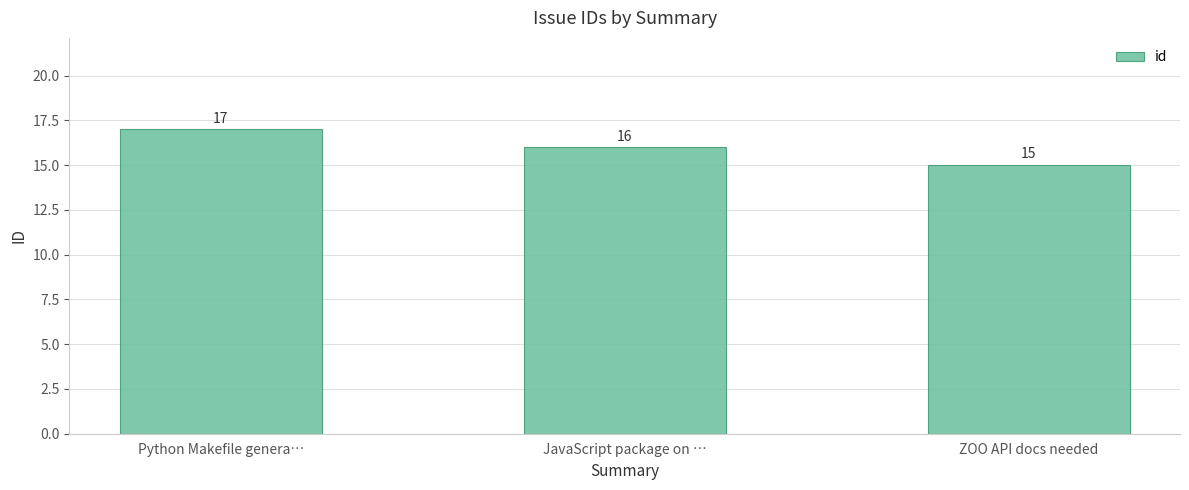

Reading left to right, extract all data points from this chart.

17	16	15